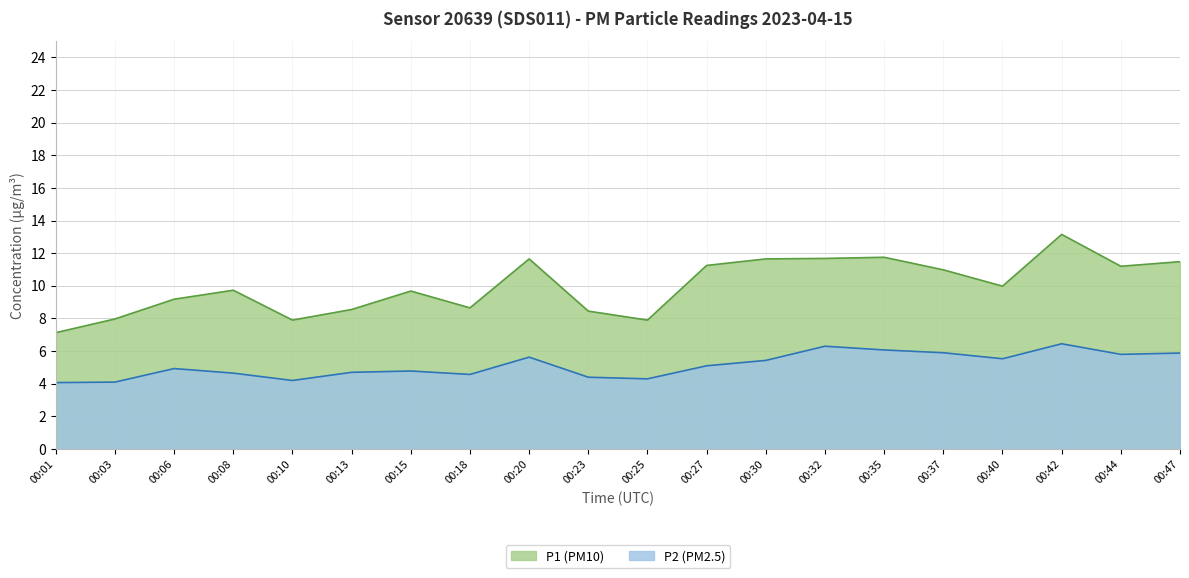

What is the difference between the maximum and minimum values in the P1 series?

6.0